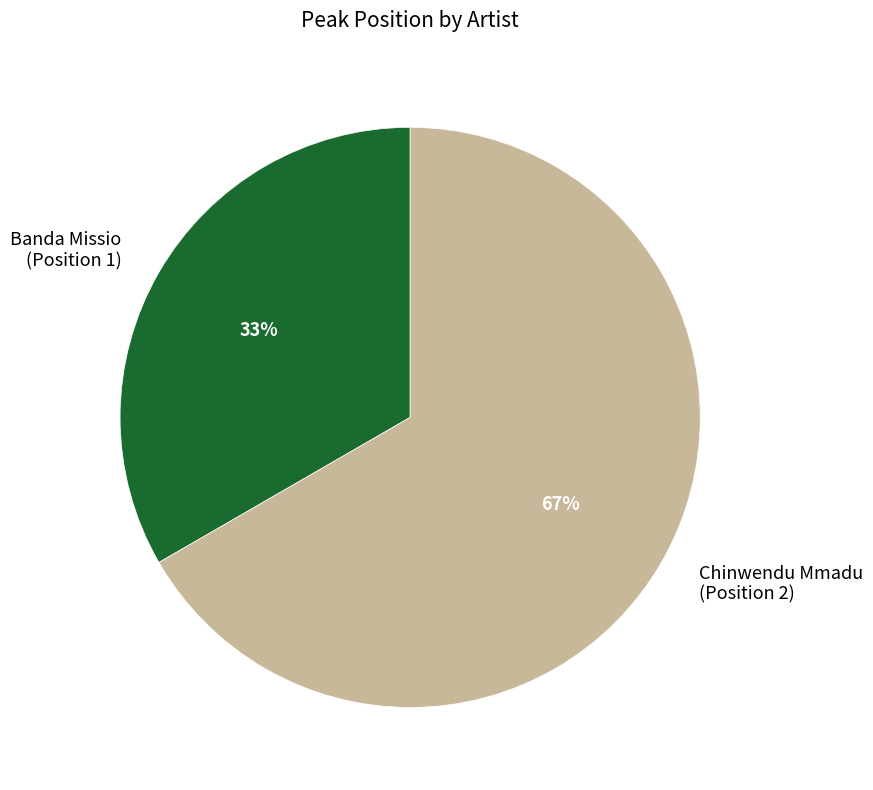

To the nearest percent, what percentage of the pie is Chinwendu Mmadu (Position 2)?

67%